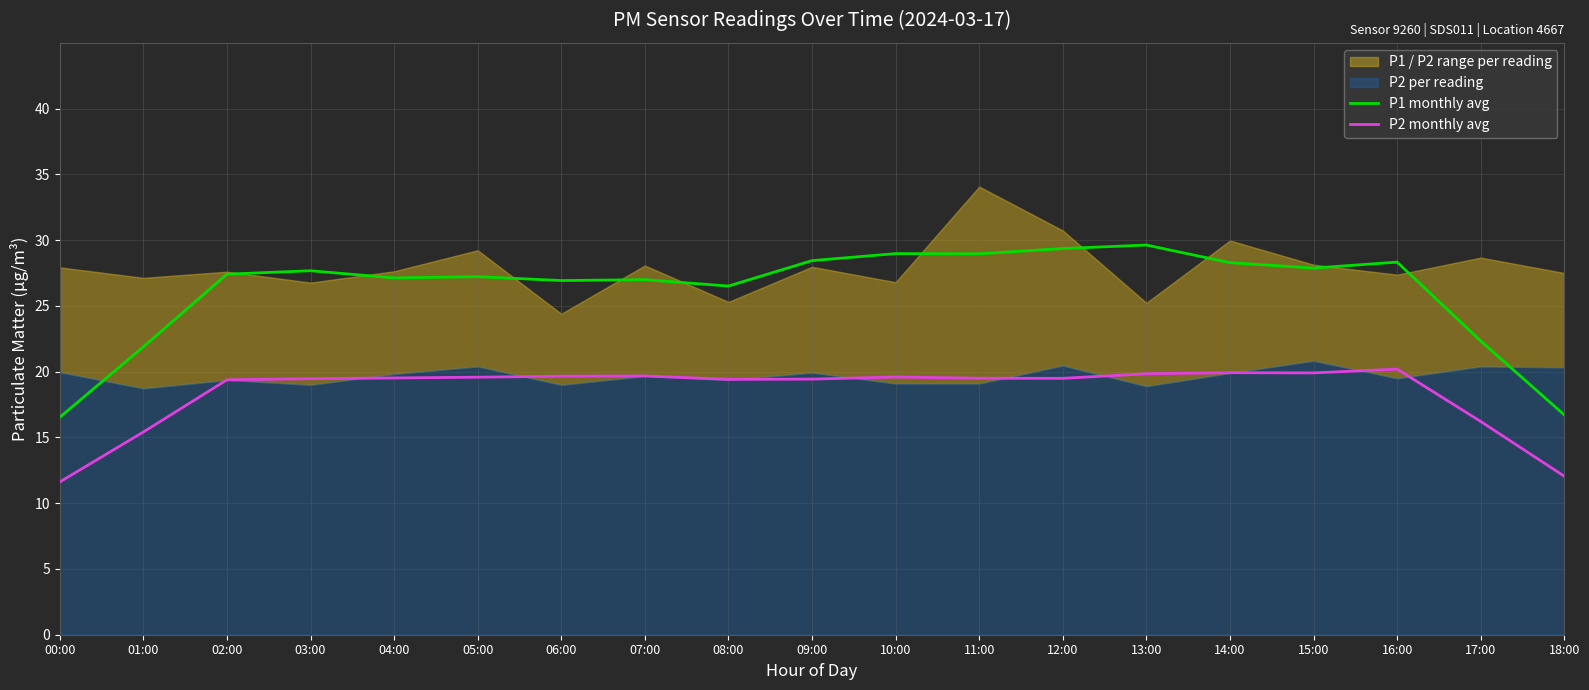

What is the highest value of the P1 monthly avg series?

29.6